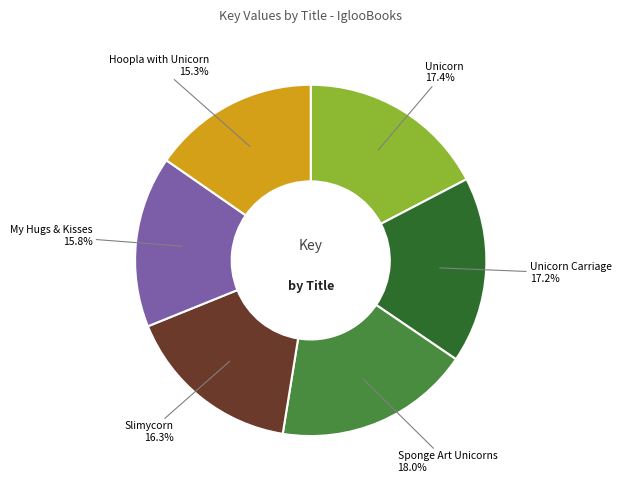

Between Unicorn Carriage and My Hugs & Kisses, which is larger?

Unicorn Carriage